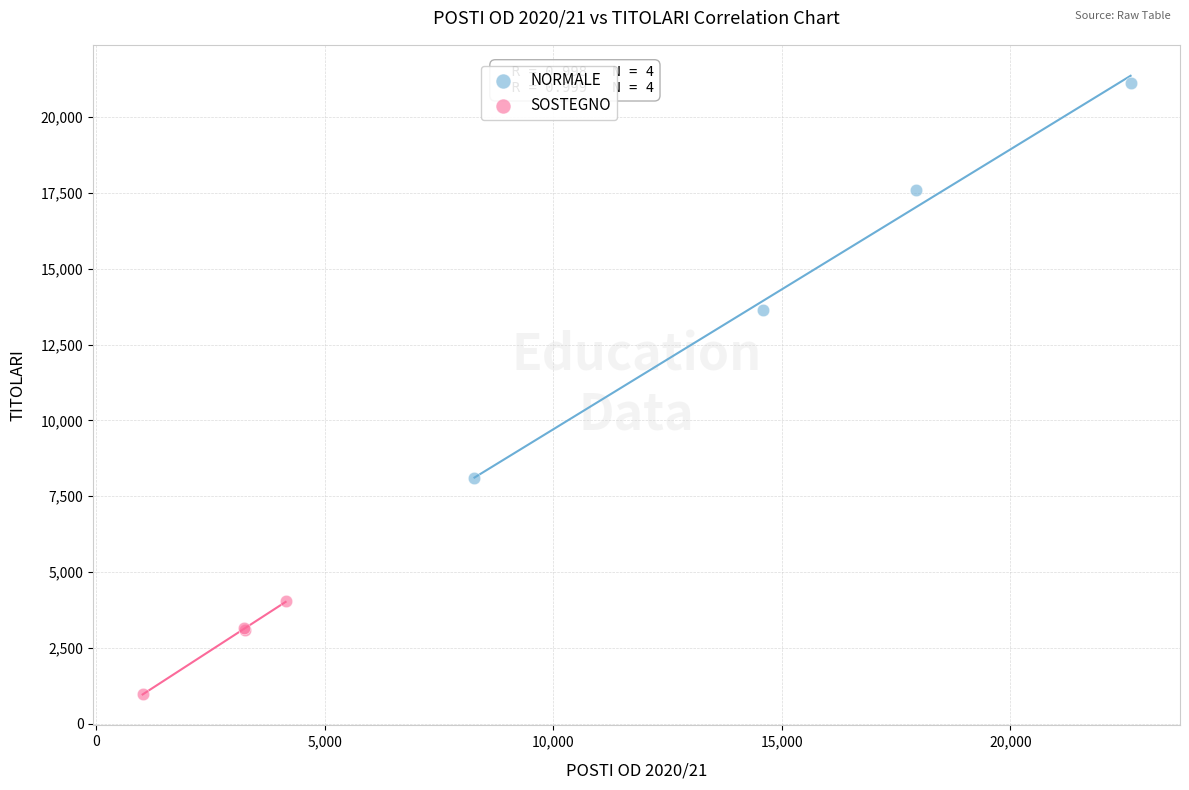

Which series reaches the maximum Y coordinate?

NORMALE